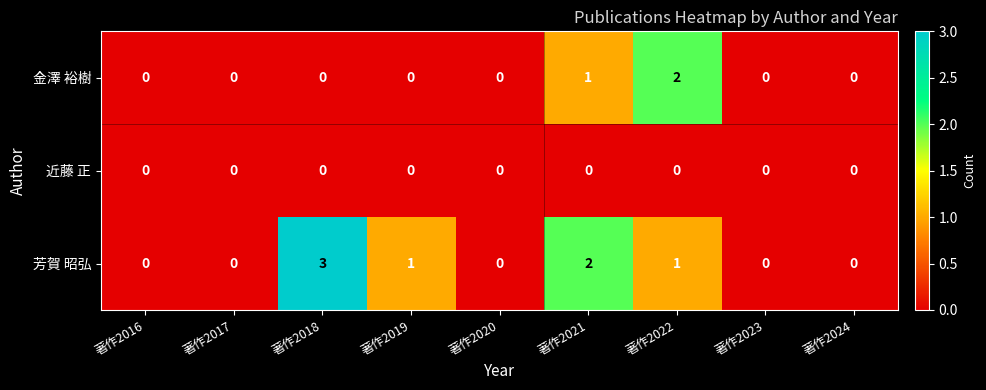

Is it true that 芳賀 昭弘 equals 2 at 著作2021?

True